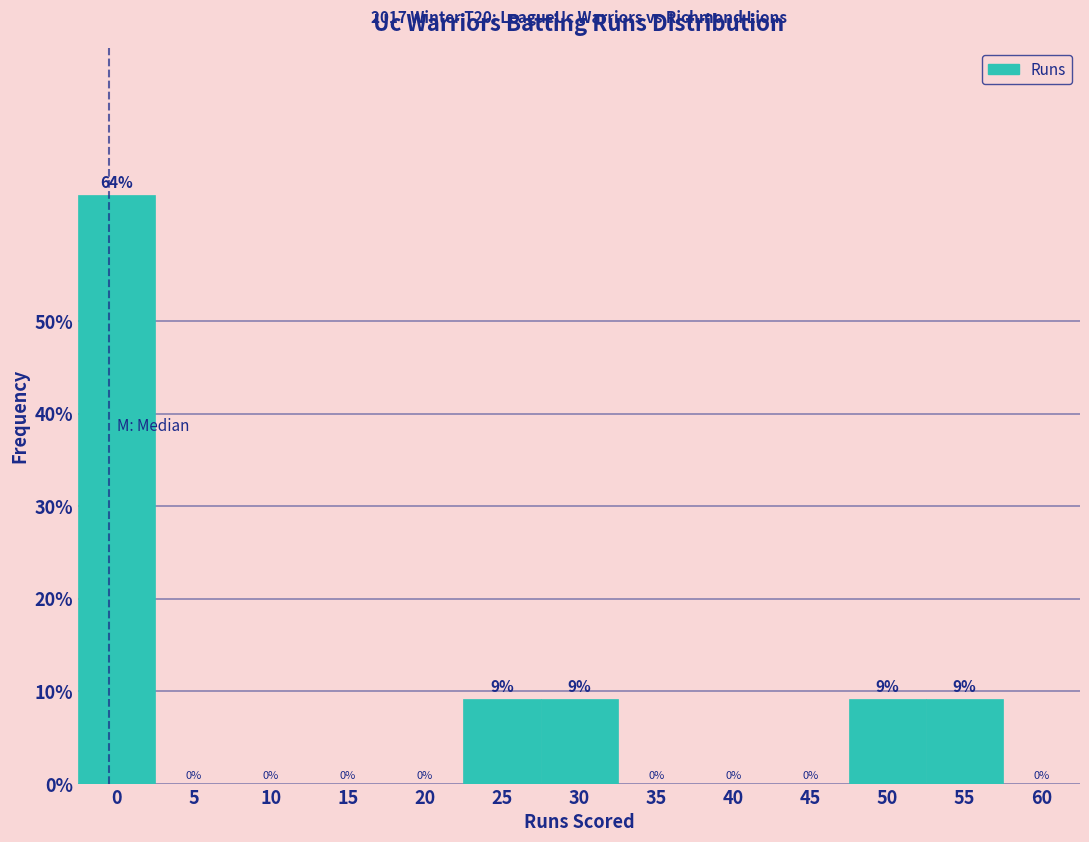

What is the approximate value at 25?

9.1